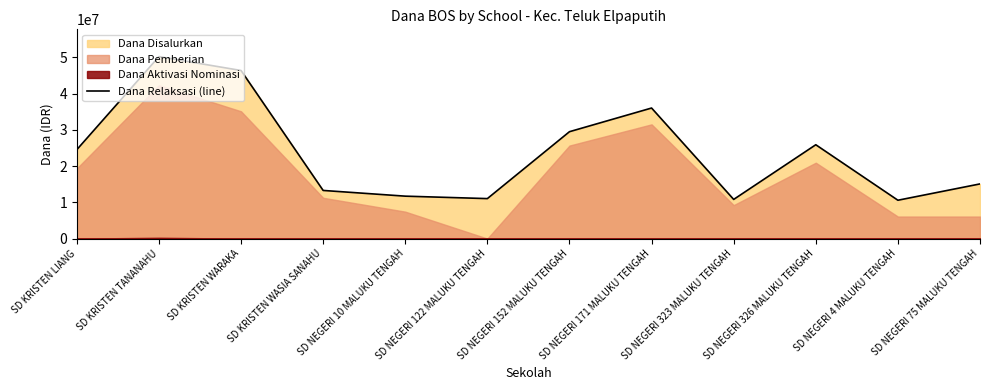

Rank the categories by value from lowest to highest.

SD NEGERI 4 MALUKU TENGAH, SD NEGERI 323 MALUKU TENGAH, SD NEGERI 122 MALUKU TENGAH, SD NEGERI 10 MALUKU TENGAH, SD KRISTEN WASIA SANAHU, SD NEGERI 75 MALUKU TENGAH, SD KRISTEN LIANG, SD NEGERI 326 MALUKU TENGAH, SD NEGERI 152 MALUKU TENGAH, SD NEGERI 171 MALUKU TENGAH, SD KRISTEN WARAKA, SD KRISTEN TANANAHU